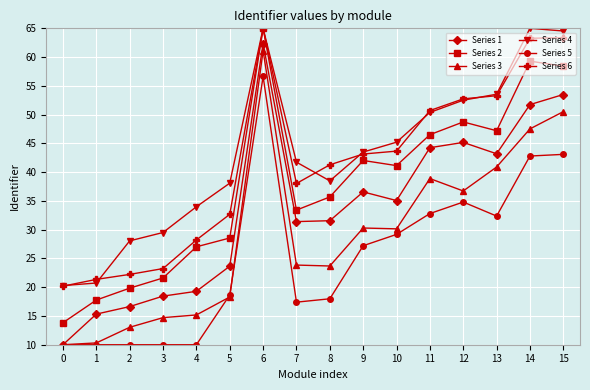

What is the sum of the Series 6 values at 5 and 8?

73.9